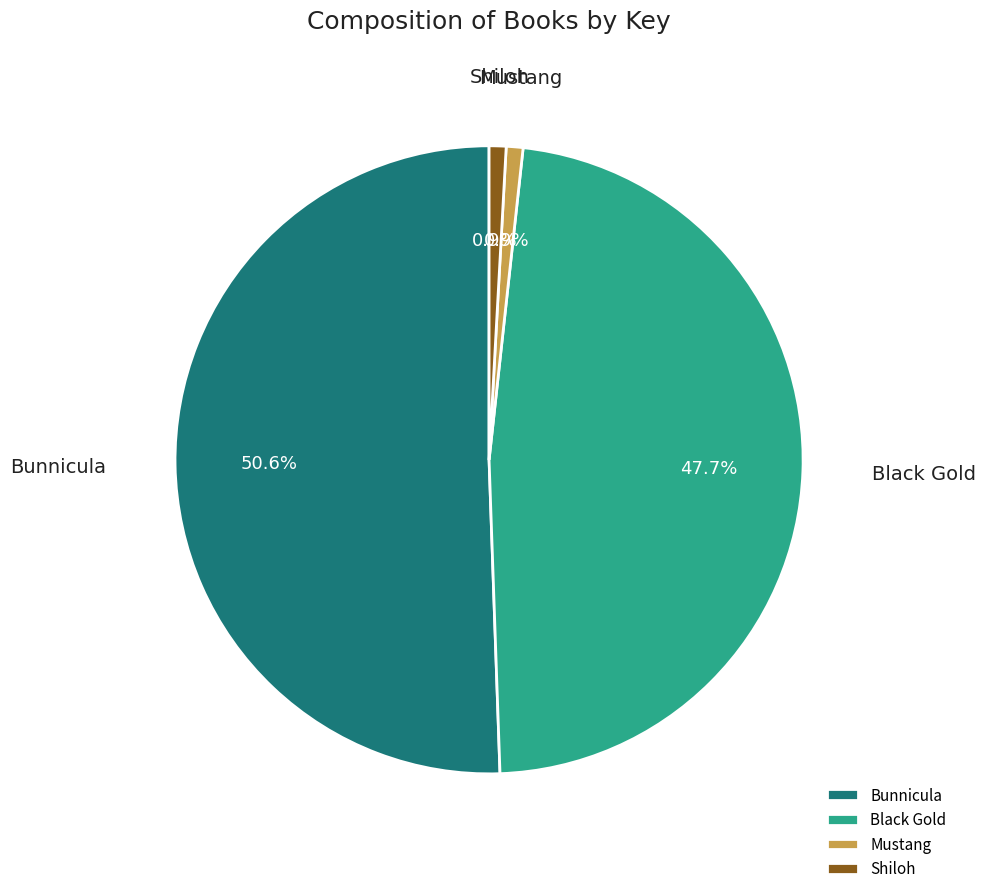

Which slice is the largest?

Bunnicula